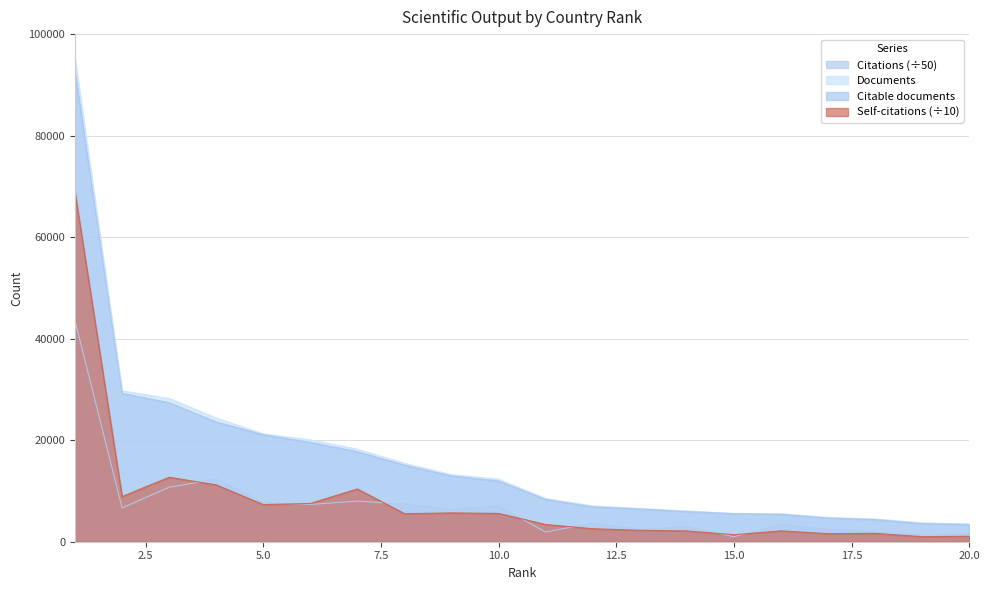

Where is Citations nearest to the value 22244?

4